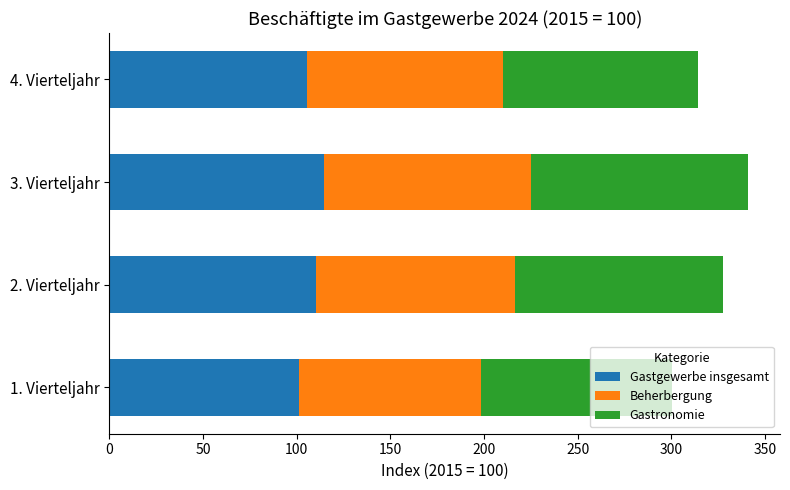

What is the total value across all series at 3. Vierteljahr?

340.9